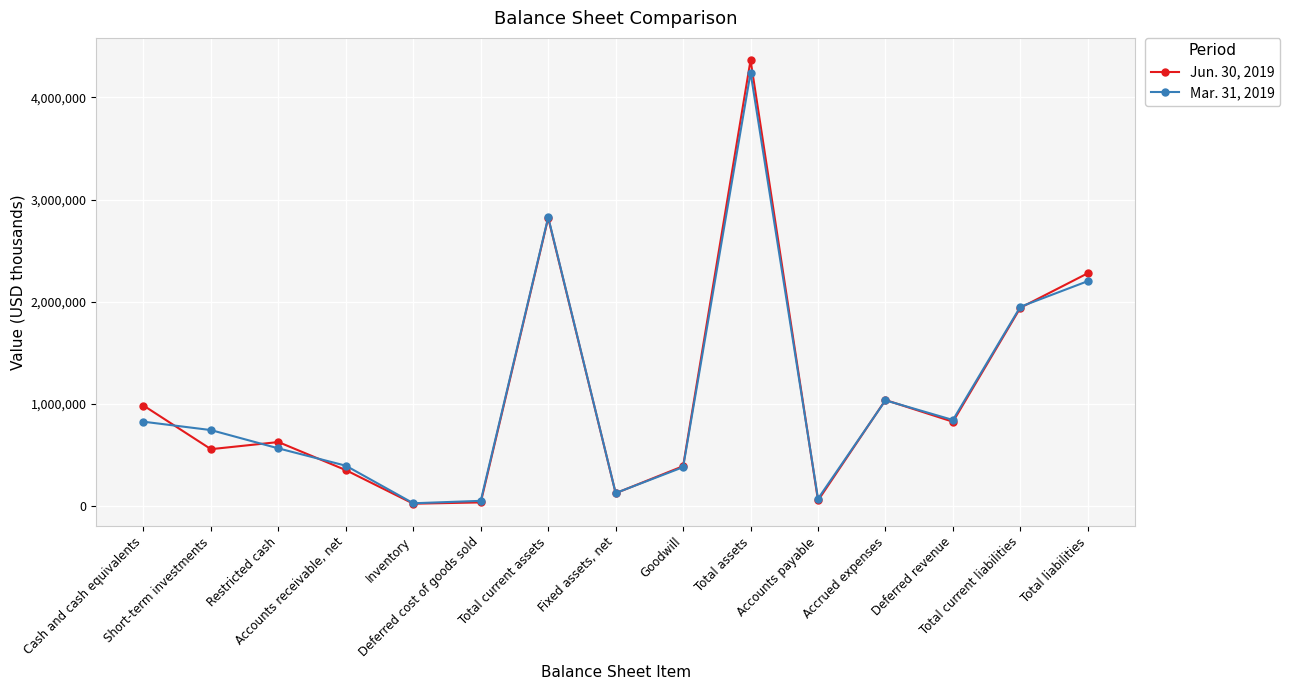

What is the difference between the maximum and minimum values in the Mar. 31, 2019 series?

4214865